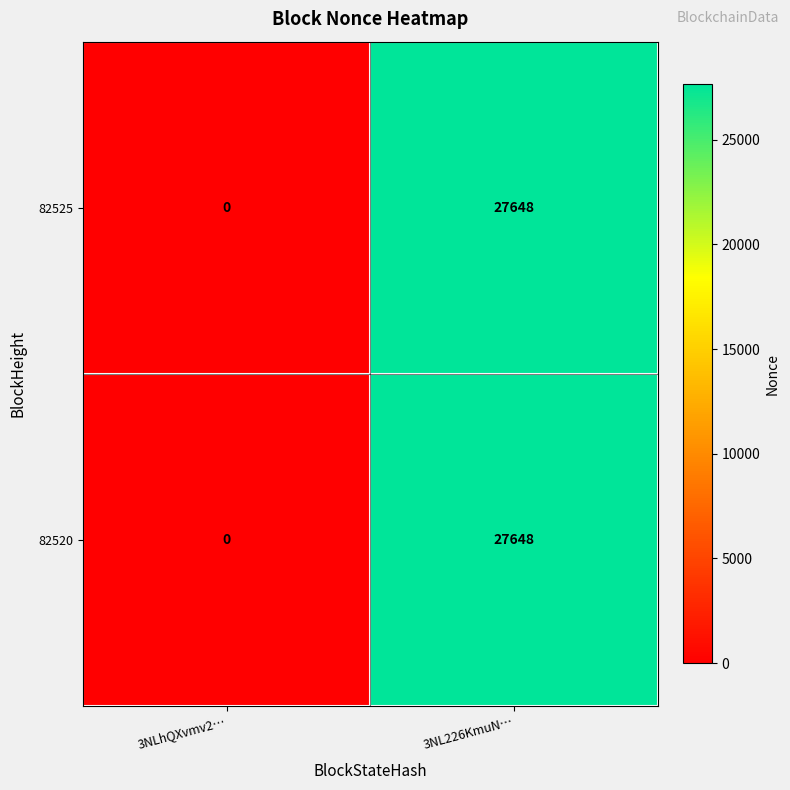

The 82520 series shows 27648 at 3NL226KmuN…. True or false?

True